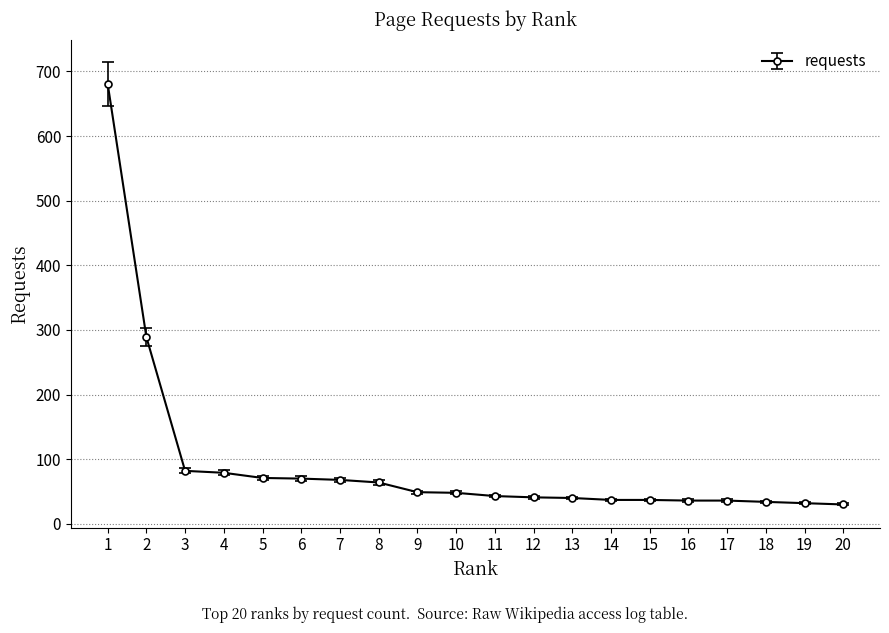

The chart shows a value of 37 at 14. True or false?

True